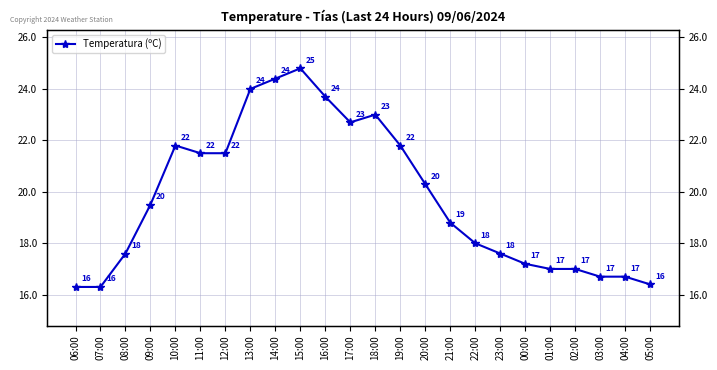

List the labels in order of value, smallest first.

06:00, 07:00, 05:00, 03:00, 04:00, 01:00, 02:00, 00:00, 08:00, 23:00, 22:00, 21:00, 09:00, 20:00, 11:00, 12:00, 10:00, 19:00, 17:00, 18:00, 16:00, 13:00, 14:00, 15:00